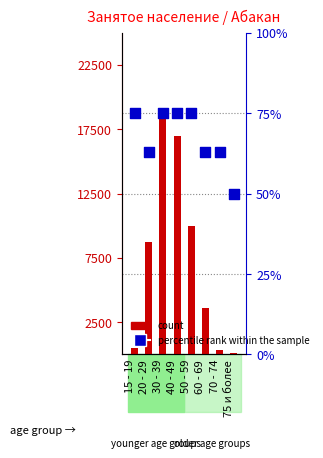

Which series has the largest total across all categories?

count